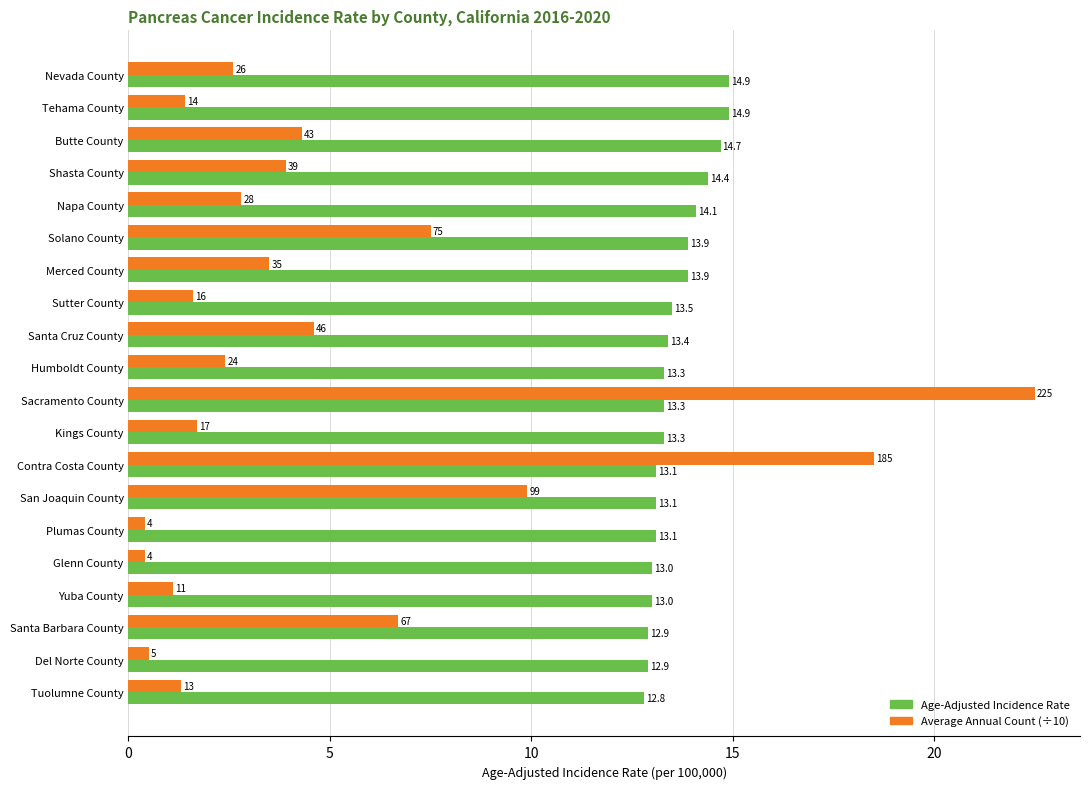

At Shasta County, list the series in order from smallest to largest.

Average Annual Count (÷10), Age-Adjusted Incidence Rate